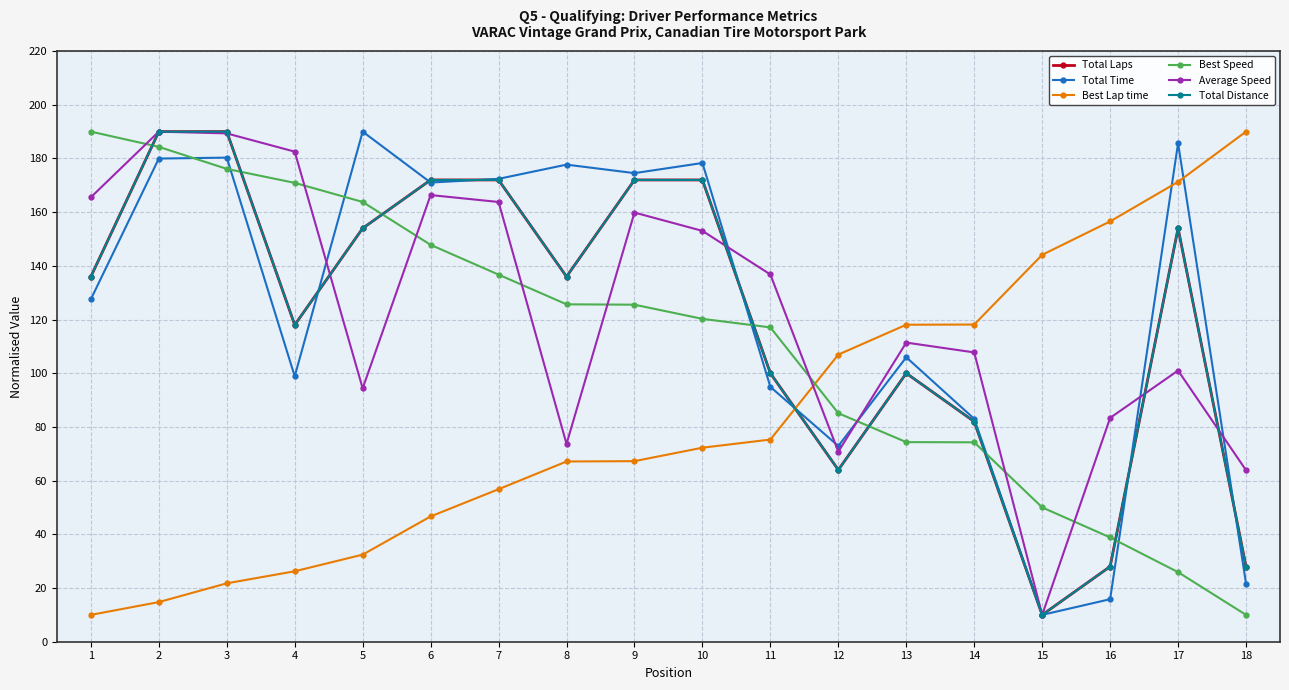

Where do Average Speed and Best Speed first cross each other?

1 and 2